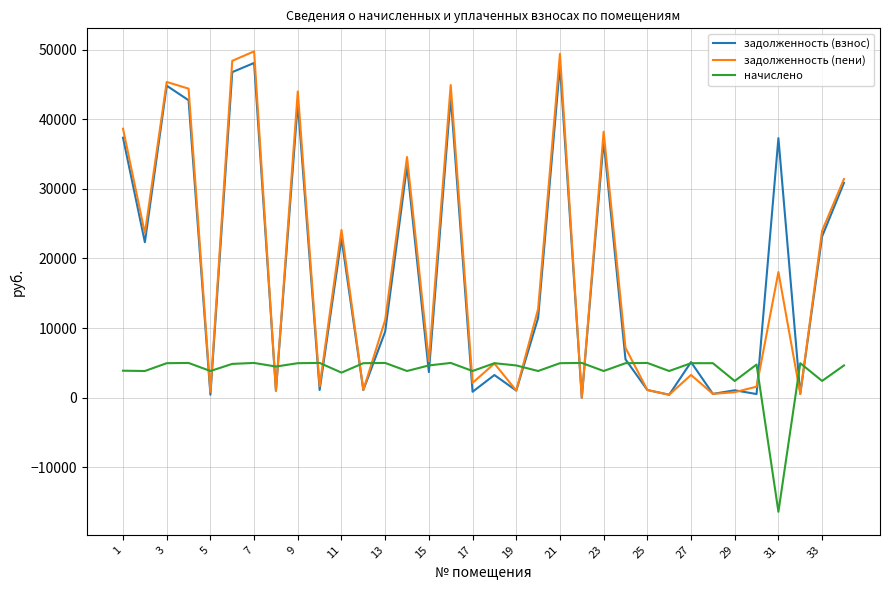

How many lines are shown in the chart?

3